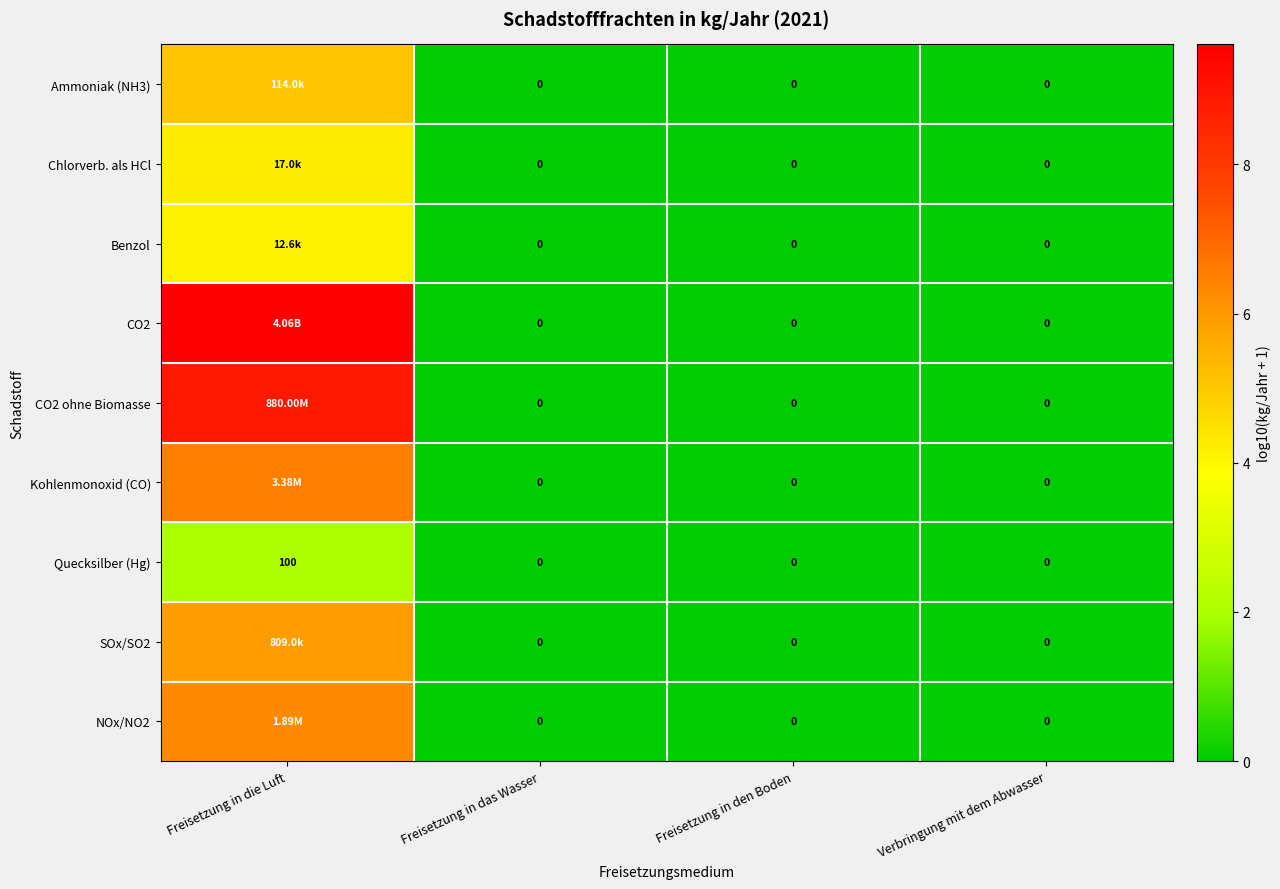

Is the value of Kohlenmonoxid (CO) at Verbringung mit dem Abwasser greater than the value of Quecksilber (Hg) at Freisetzung in die Luft?

No